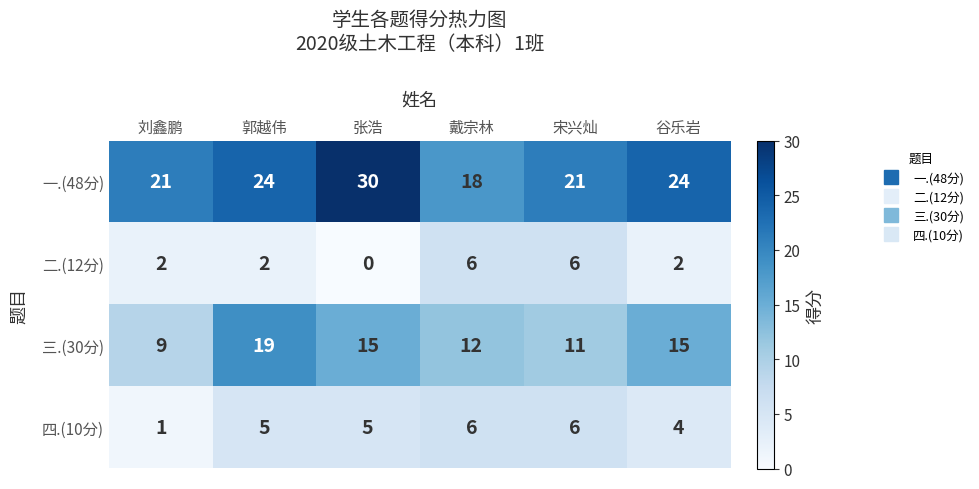

How many 三.(30分) values are between 11 and 15?

4